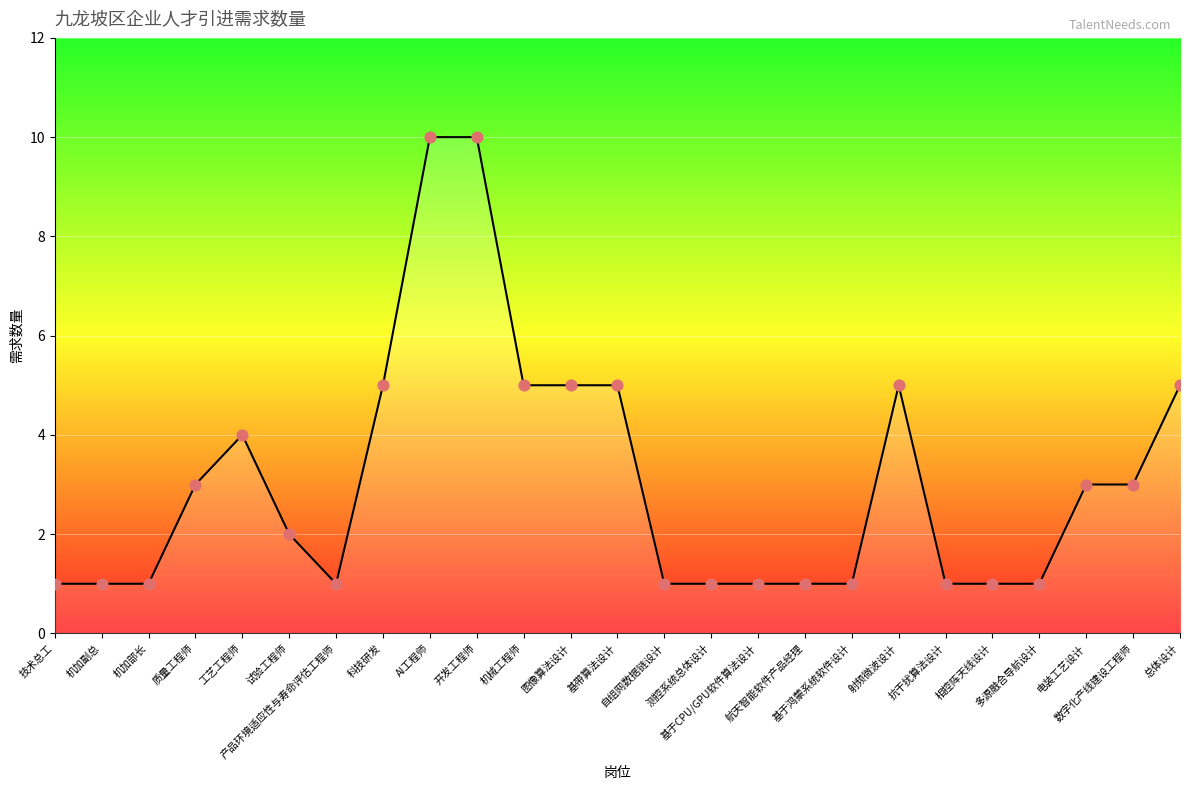

What is the change in value from 工艺工程师 to 基带算法设计?

+1